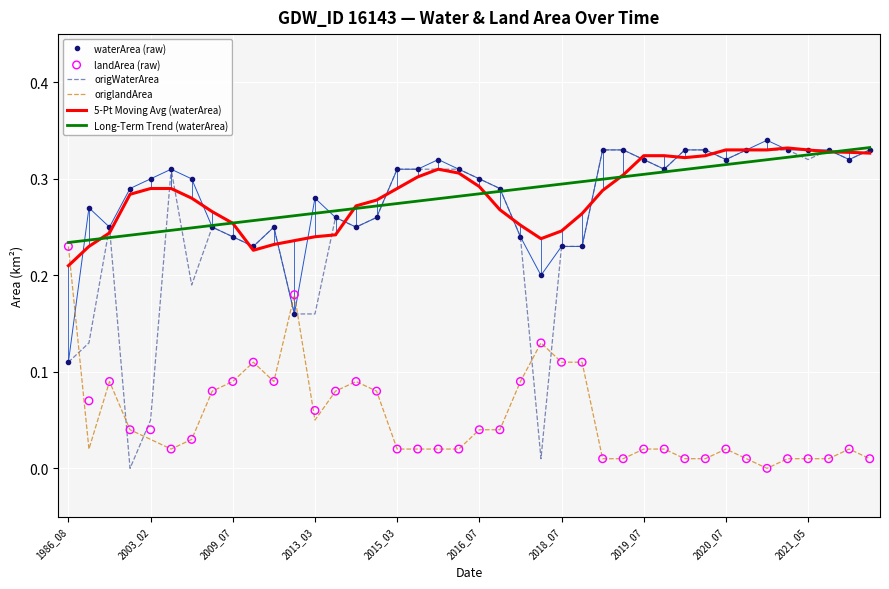

Which series reaches the minimum Y coordinate?

origWaterArea